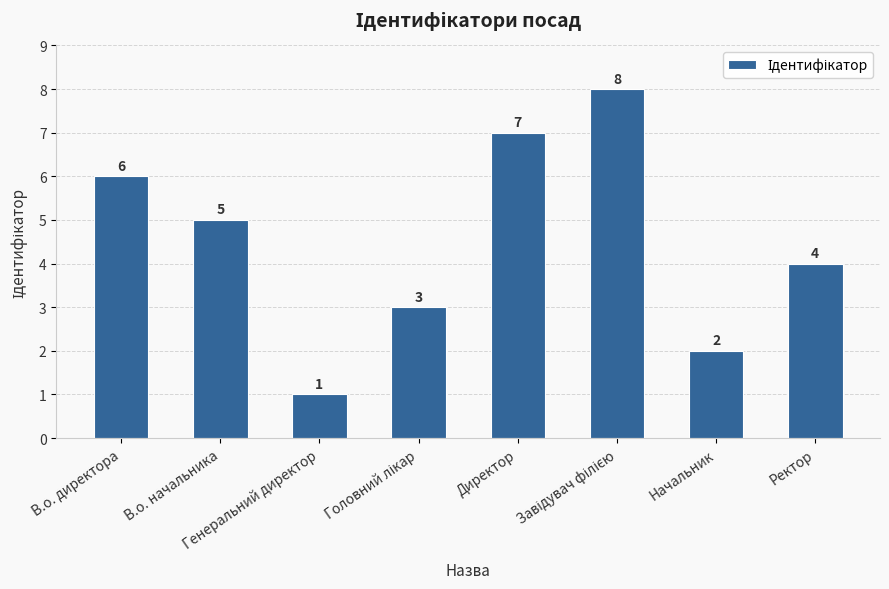

What is the greatest value displayed?

8